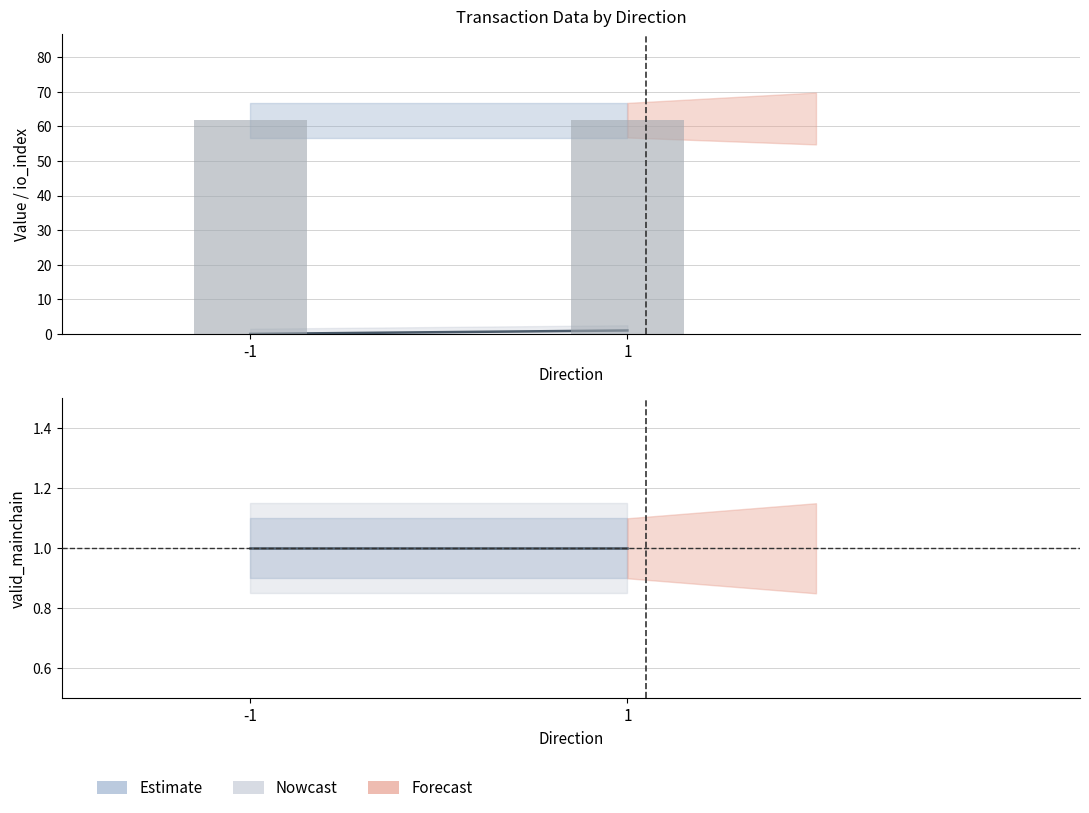

Reading left to right, what are all the values shown in this chart?

io_index: 0.0	0.0	0.0	1.0
valid_mainchain: 1.0	1.0	1.0	1.0
value: 61.8	61.8	61.8	61.8